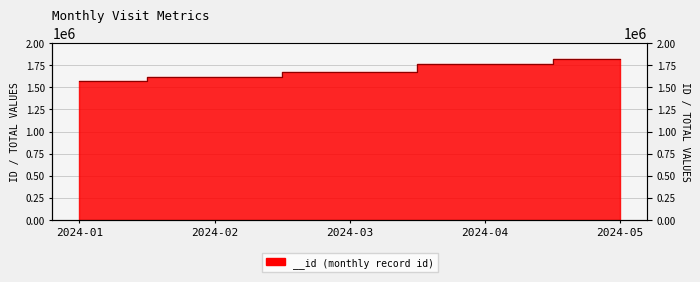

Which has a higher value, 2024-01 or 2024-05?

2024-05